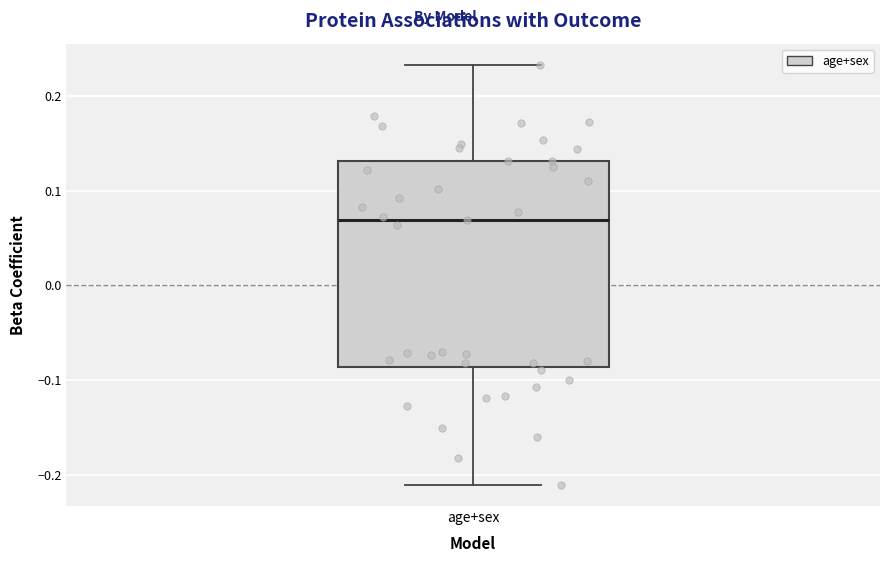

Transcribe this box plot: give where the median line is, the range the box spans, and where the two whiskers end, as read against the y-axis. The values are not printed on the chart, so give them approximately, as read against the axis.

median 0.07, box -0.09 to 0.13, whiskers -0.21 to 0.23